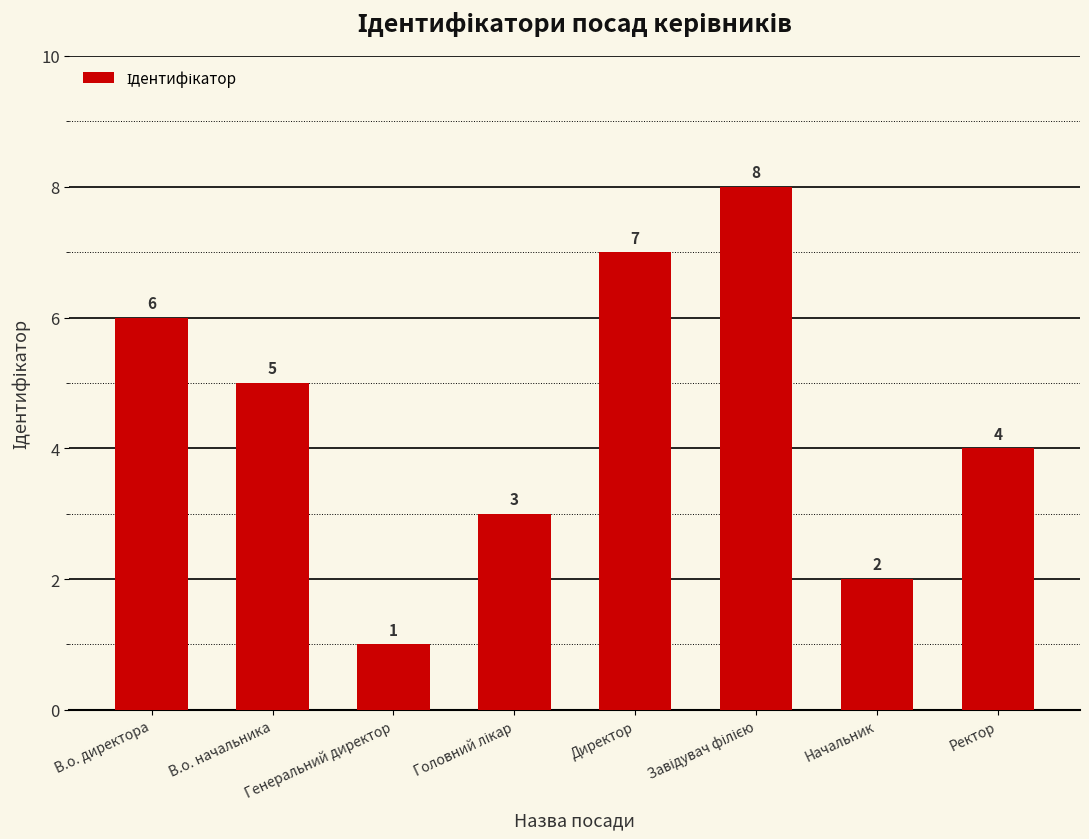

What is the difference between the maximum and minimum values?

7